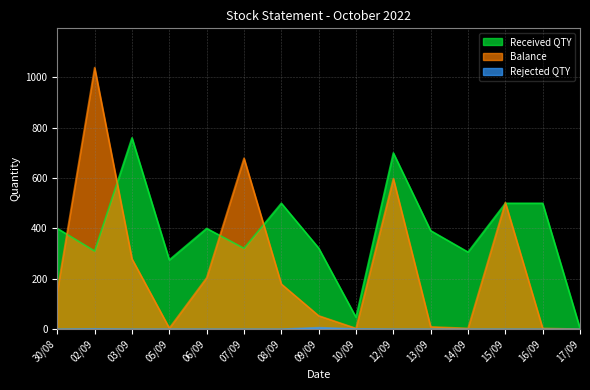

True or false: Rejected QTY has a value of 0 at 17/09.

True